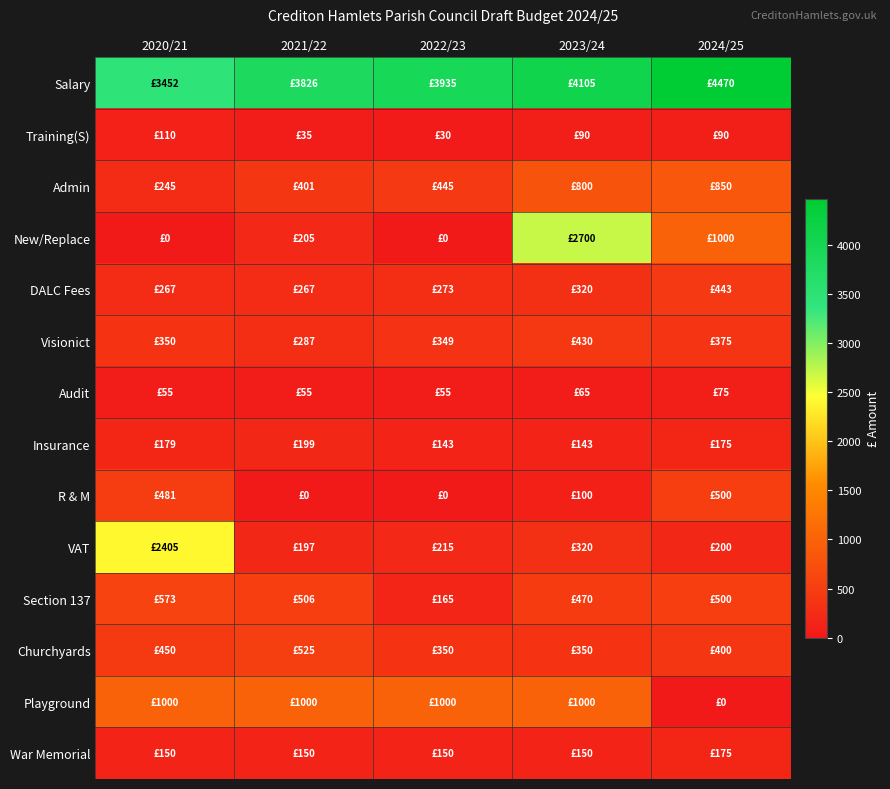

Reading right to left, transcribe all the data shown in this chart.

Salary: 2024/25=4470	2023/24=4105	2022/23=3935	2021/22=3826	2020/21=3452
Training(S): 2024/25=90	2023/24=90	2022/23=30	2021/22=35	2020/21=110
Admin: 2024/25=850	2023/24=800	2022/23=445	2021/22=401	2020/21=245
New/Replace: 2024/25=1000	2023/24=2700	2022/23=0	2021/22=205	2020/21=0
DALC Fees: 2024/25=443	2023/24=320	2022/23=273	2021/22=267	2020/21=267
Visionict: 2024/25=375	2023/24=430	2022/23=349	2021/22=287	2020/21=350
Audit: 2024/25=75	2023/24=65	2022/23=55	2021/22=55	2020/21=55
Insurance: 2024/25=175	2023/24=143	2022/23=143	2021/22=199	2020/21=179
R & M: 2024/25=500	2023/24=100	2022/23=0	2021/22=0	2020/21=481
VAT: 2024/25=200	2023/24=320	2022/23=215	2021/22=197	2020/21=2405
Section 137: 2024/25=500	2023/24=470	2022/23=165	2021/22=506	2020/21=573
Churchyards: 2024/25=400	2023/24=350	2022/23=350	2021/22=525	2020/21=450
Playground: 2024/25=0	2023/24=1000	2022/23=1000	2021/22=1000	2020/21=1000
War Memorial: 2024/25=175	2023/24=150	2022/23=150	2021/22=150	2020/21=150